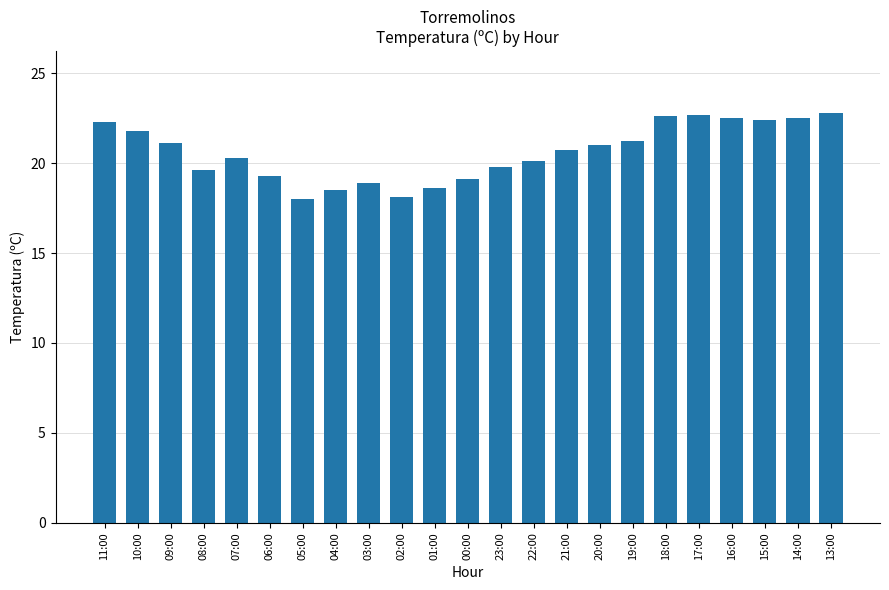

Between 20:00 and 18:00, which is larger?

18:00